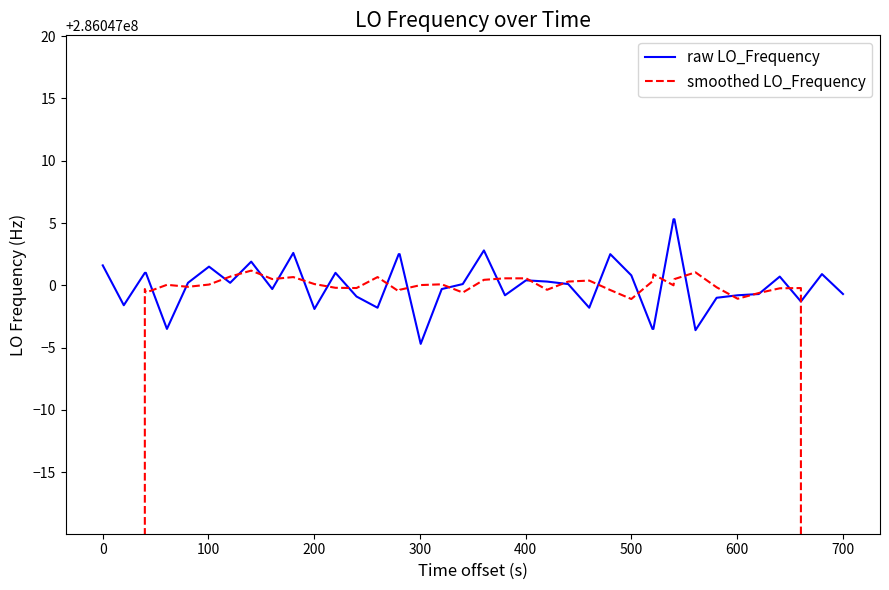

The value of raw LO_Frequency at 18 is 198771755.4. True or false?

False